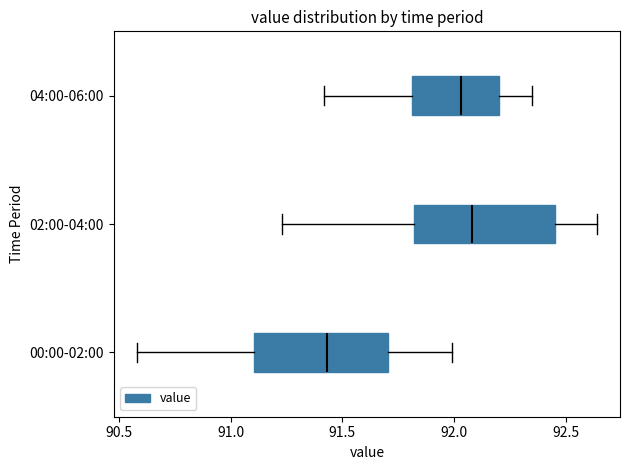

Reading bottom to top, read every box against the x-axis: the position of its median line, the range the box covers, and the ends of its whiskers. The values are not printed on the chart, so give them approximately, as read against the axis.

00:00-02:00: median 91.45, box 91.10 to 91.70, whiskers 90.60 to 92.00
02:00-04:00: median 92.10, box 91.80 to 92.45, whiskers 91.25 to 92.65
04:00-06:00: median 92.05, box 91.80 to 92.20, whiskers 91.40 to 92.35